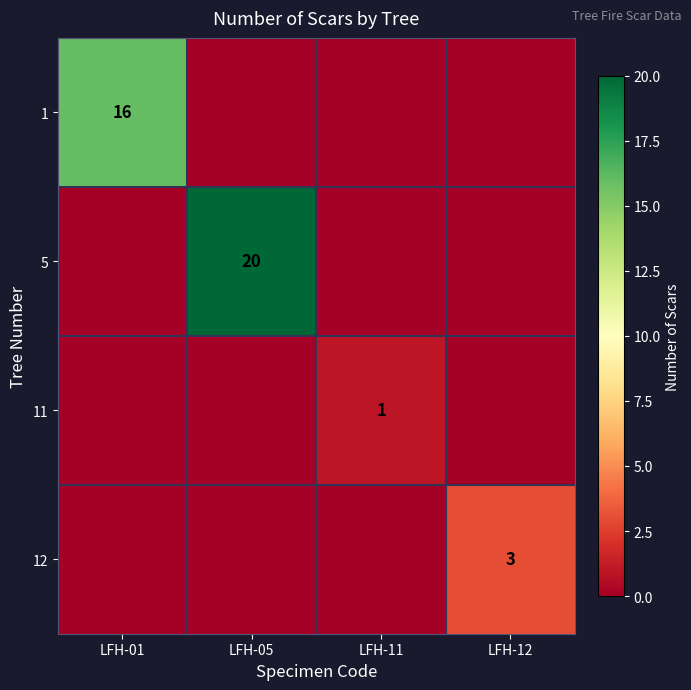

True or false: 1 has a value of 16 at LFH-01.

True